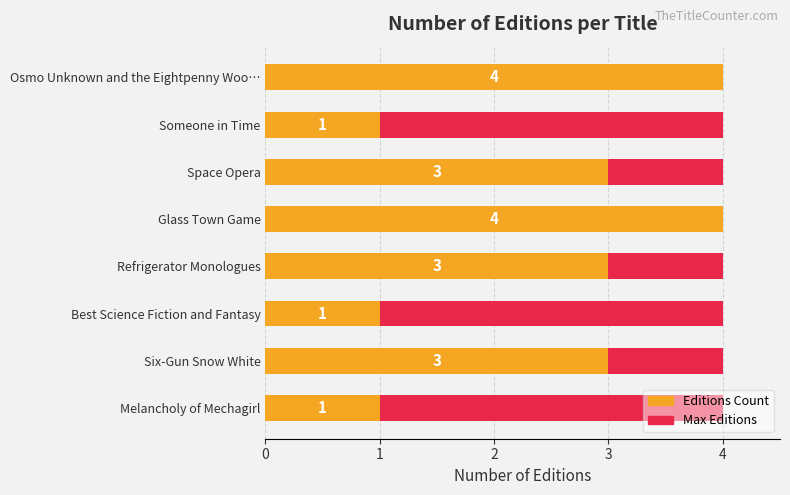

The Maximum count series shows 0.7 at 4. True or false?

False